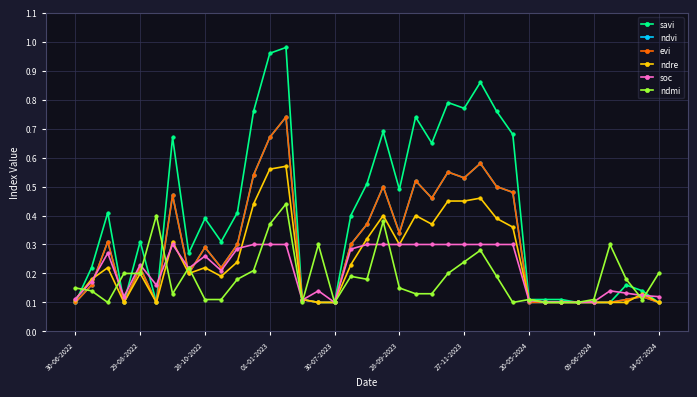

Reading left to right, transcribe all the data shown in this chart.

savi: 0.1	0.2	0.4	0.1	0.3	0.1	0.7	0.3	0.4	0.3	0.4	0.8	1.0	1.0	0.1	0.1	0.1	0.4	0.5	0.7	0.5	0.7	0.7	0.8	0.8	0.9	0.8	0.7	0.1	0.1	0.1	0.1	0.1	0.1	0.2	0.1	0.1
ndvi: 0.1	0.2	0.3	0.1	0.2	0.1	0.5	0.2	0.3	0.2	0.3	0.5	0.7	0.7	0.1	0.1	0.1	0.3	0.4	0.5	0.3	0.5	0.5	0.6	0.5	0.6	0.5	0.5	0.1	0.1	0.1	0.1	0.1	0.1	0.1	0.1	0.1
evi: 0.1	0.2	0.3	0.1	0.2	0.1	0.5	0.2	0.3	0.2	0.3	0.5	0.7	0.7	0.1	0.1	0.1	0.3	0.4	0.5	0.3	0.5	0.5	0.6	0.5	0.6	0.5	0.5	0.1	0.1	0.1	0.1	0.1	0.1	0.1	0.1	0.1
ndre: 0.1	0.2	0.2	0.1	0.2	0.1	0.3	0.2	0.2	0.2	0.2	0.4	0.6	0.6	0.1	0.1	0.1	0.2	0.3	0.4	0.3	0.4	0.4	0.5	0.5	0.5	0.4	0.4	0.1	0.1	0.1	0.1	0.1	0.1	0.1	0.1	0.1
soc: 0.1	0.2	0.3	0.1	0.2	0.2	0.3	0.2	0.3	0.2	0.3	0.3	0.3	0.3	0.1	0.1	0.1	0.3	0.3	0.3	0.3	0.3	0.3	0.3	0.3	0.3	0.3	0.3	0.1	0.1	0.1	0.1	0.1	0.1	0.1	0.1	0.1
ndmi: 0.1	0.1	0.1	0.2	0.2	0.4	0.1	0.2	0.1	0.1	0.2	0.2	0.4	0.4	0.1	0.3	0.1	0.2	0.2	0.4	0.1	0.1	0.1	0.2	0.2	0.3	0.2	0.1	0.1	0.1	0.1	0.1	0.1	0.3	0.2	0.1	0.2